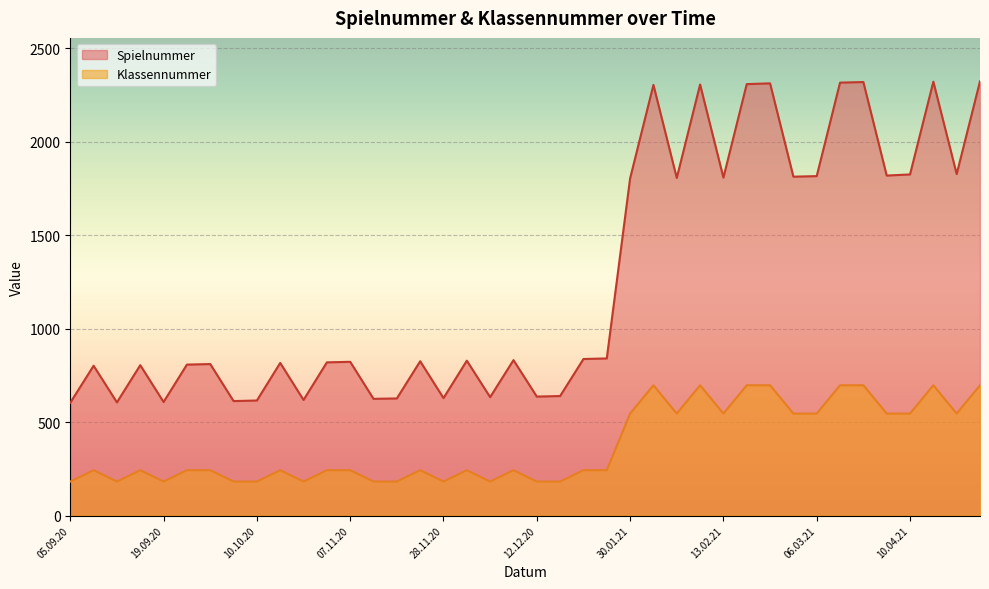

Which category has the lowest value across all series?

05.09.20